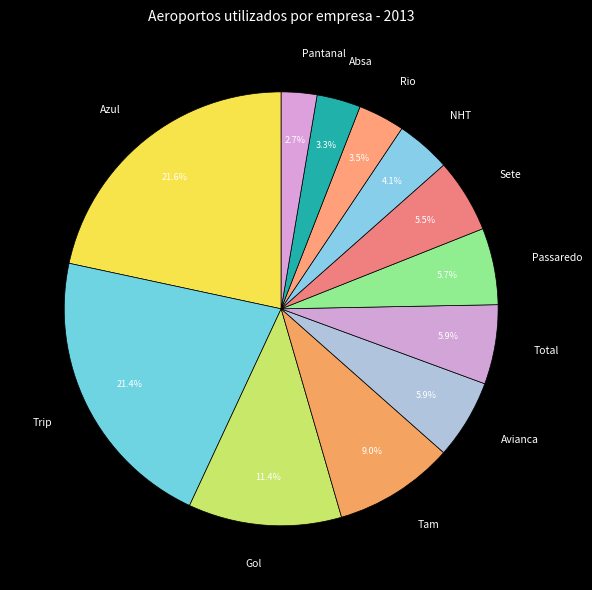

To the nearest percent, what is the difference between the largest and smallest slice percentages?

19%